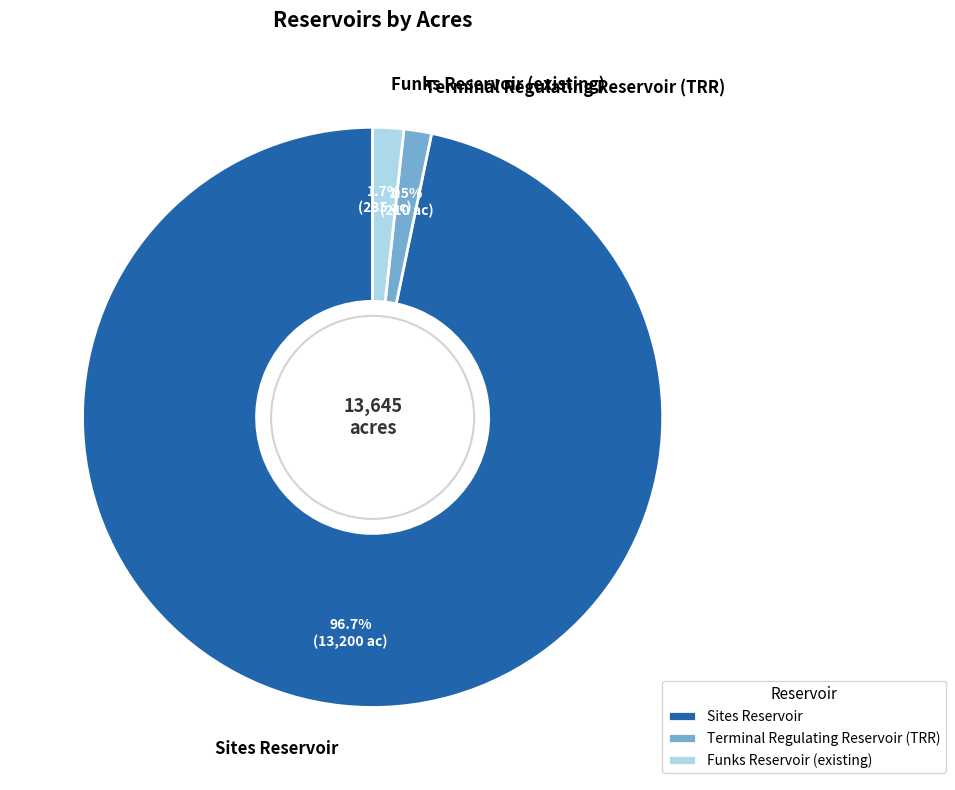

Which slice represents more than half of the pie?

Sites Reservoir